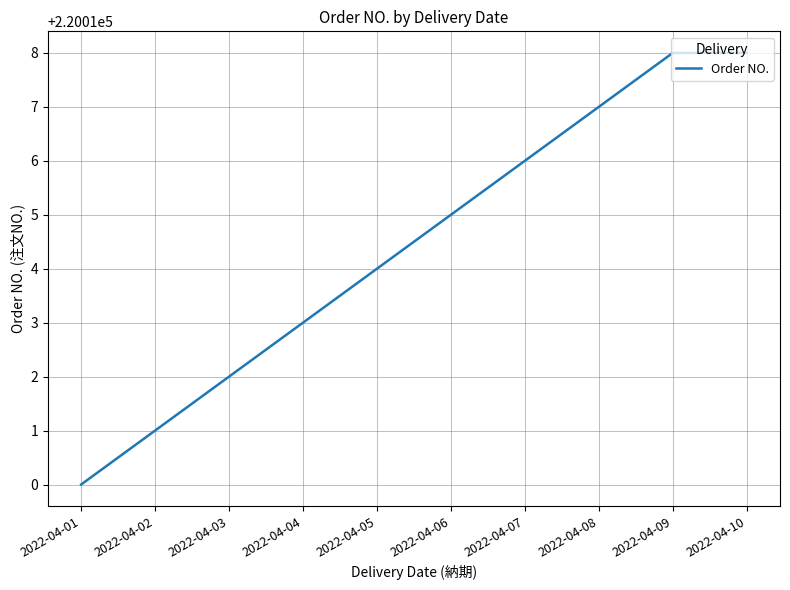

What is the difference between the values at 2022-04-02 and 2022-04-05?

3